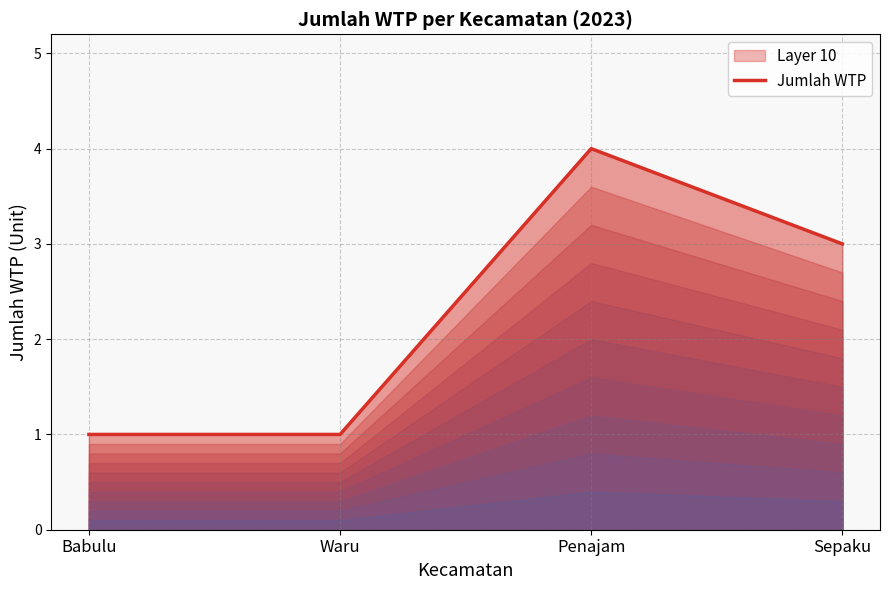

True or false: the data shows 3 at Sepaku.

True